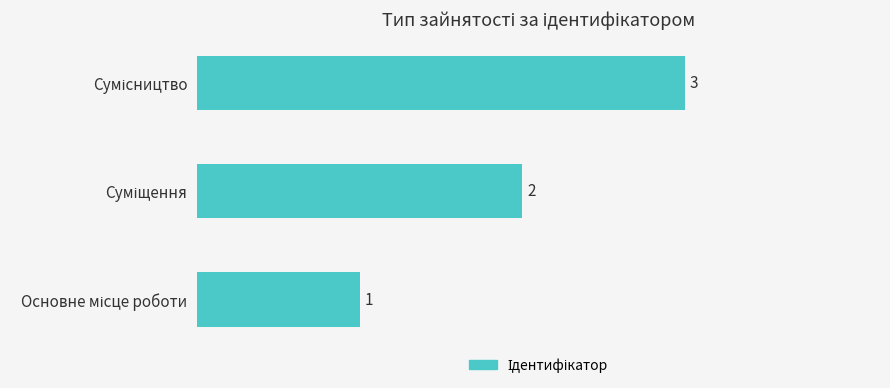

Are the bars grouped side by side (vs. stacked)?

No